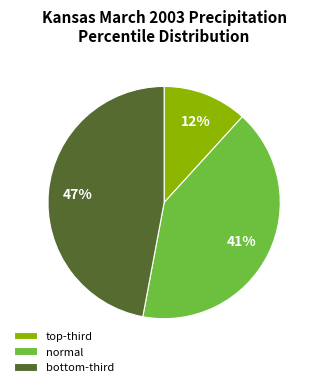

To the nearest percent, what is the average slice percentage?

33%